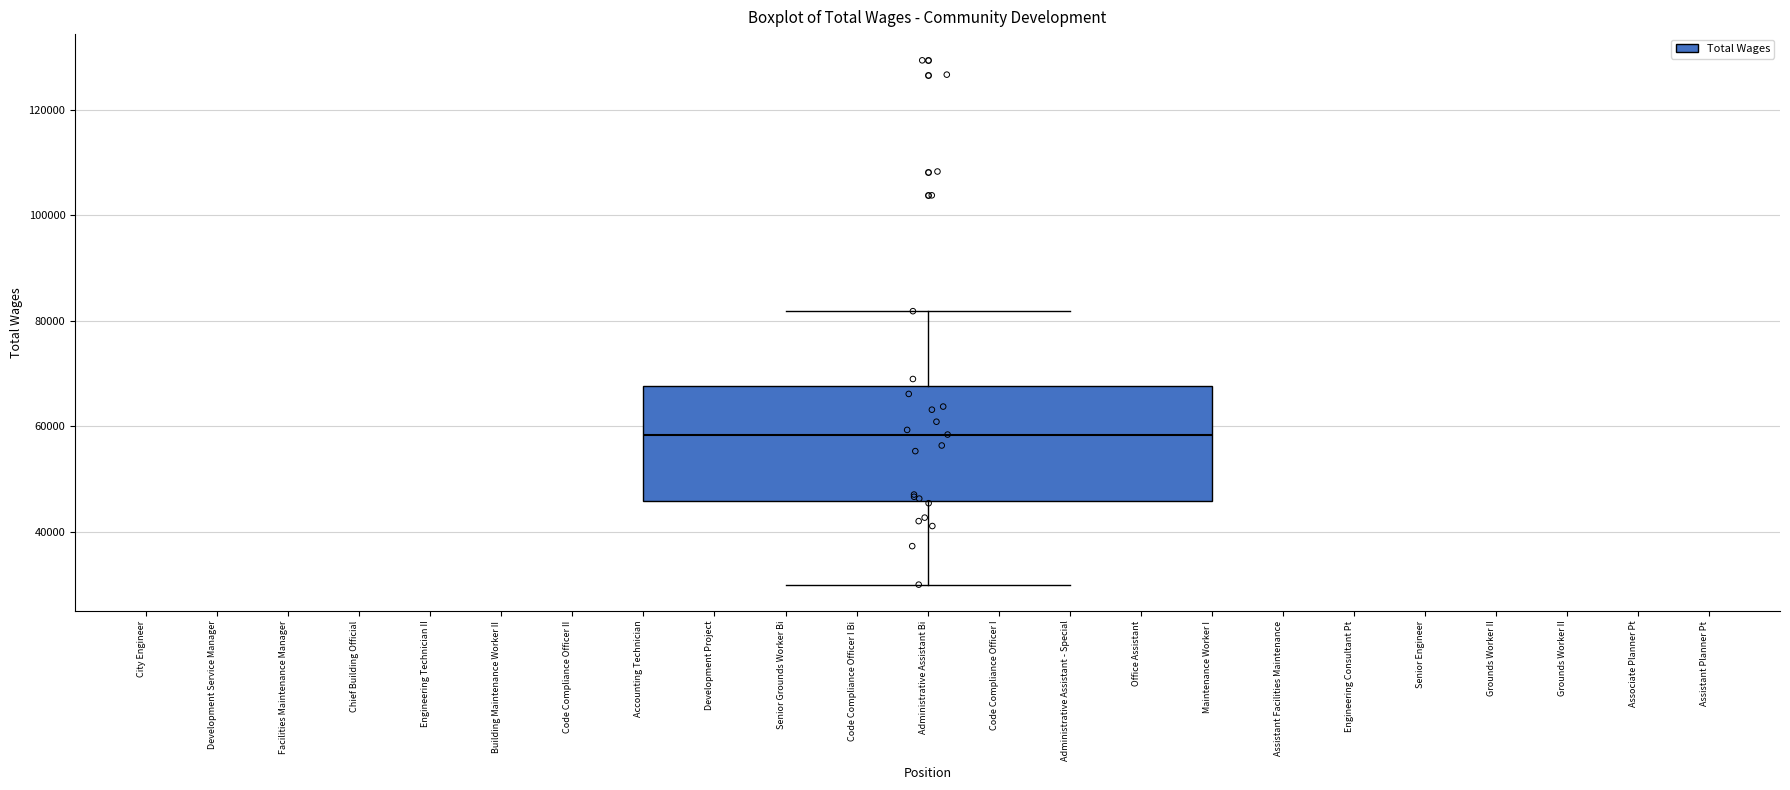

Read this box plot against the y-axis: the position of the median line, the range covered by the box, and the ends of both whiskers. The values are not printed on the chart, so give them approximately, as read against the axis.

median 58000, box 46000 to 68000, whiskers 30000 to 82000